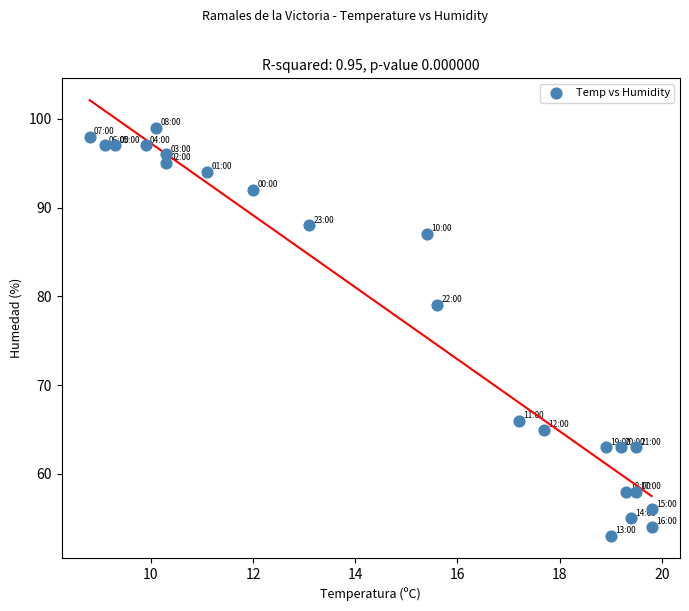

What is the range of Y values (max minus min)?

46